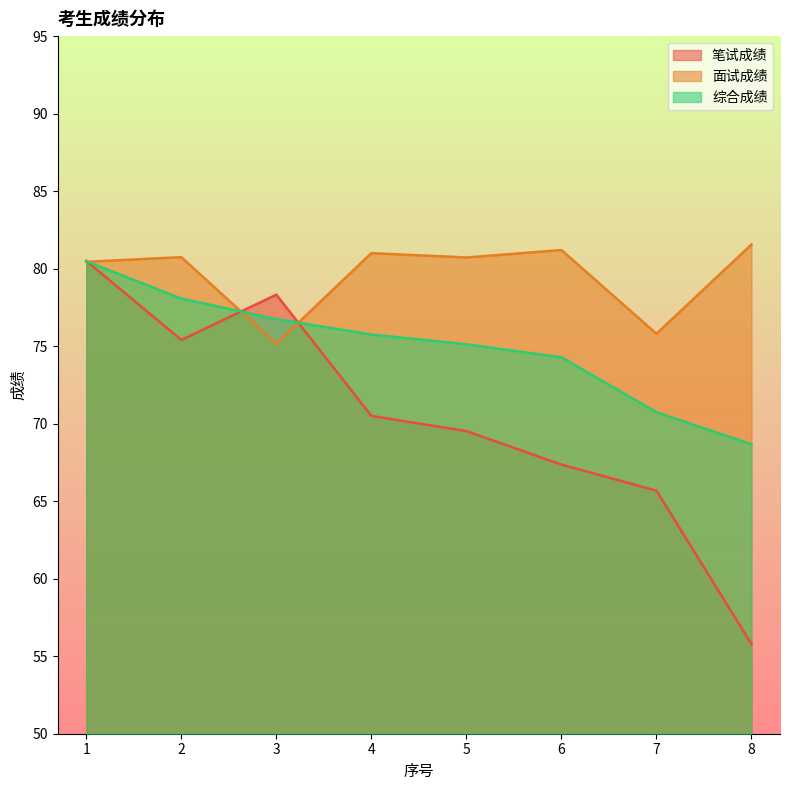

What is the value of the 面试成绩 point at the 6th from the left?

81.2